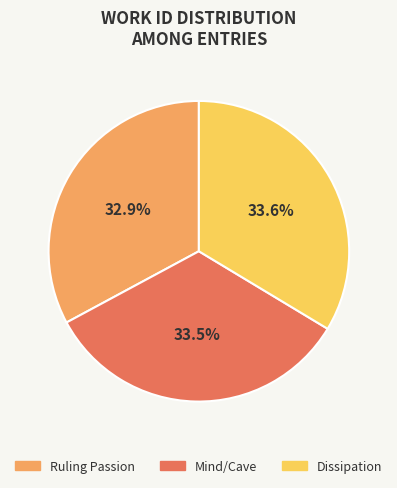

What is the ratio of the value at Mind/Cave to the value at Ruling Passion?

1.0